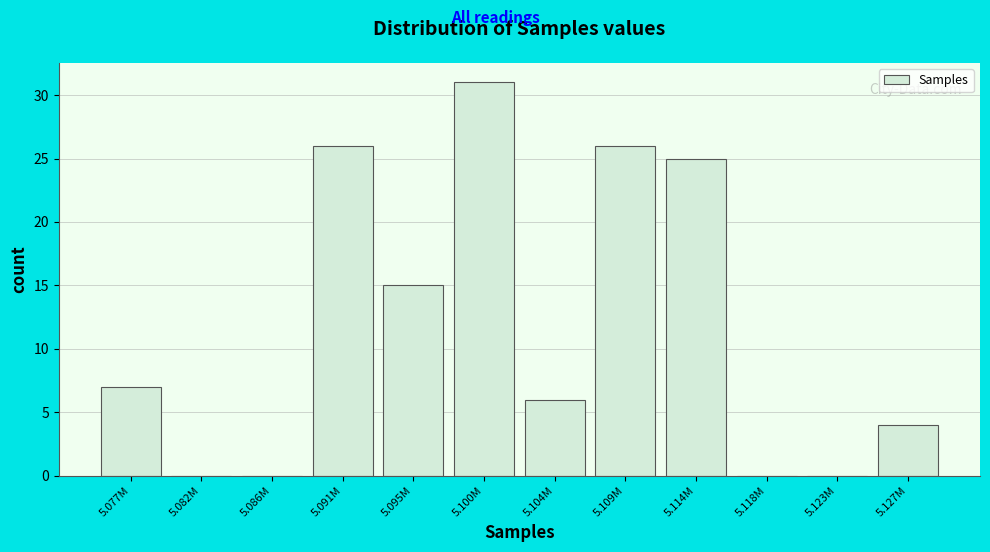

Reading left to right, extract all data points from this chart.

5.077M=7	5.082M=0	5.086M=0	5.091M=26	5.095M=15	5.100M=31	5.104M=6	5.109M=26	5.114M=25	5.118M=0	5.123M=0	5.127M=4